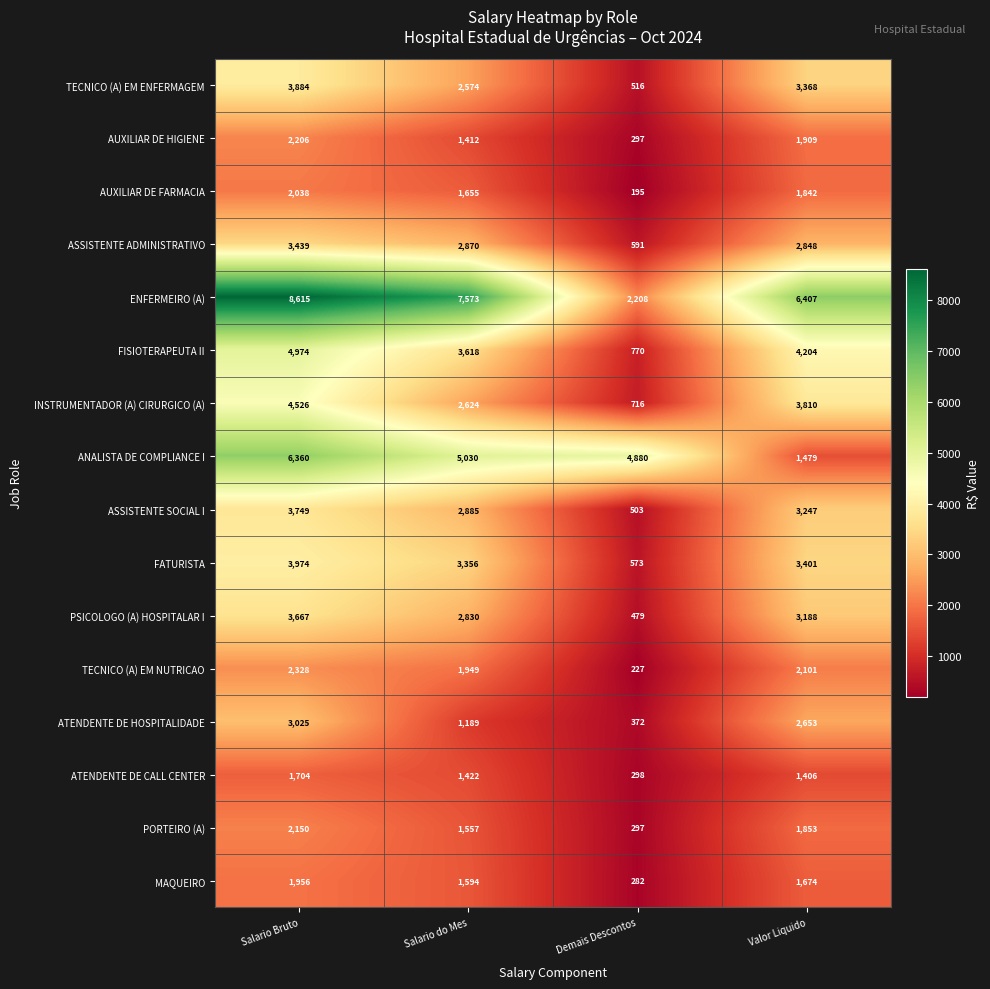

How many categories are shown in the chart?

4